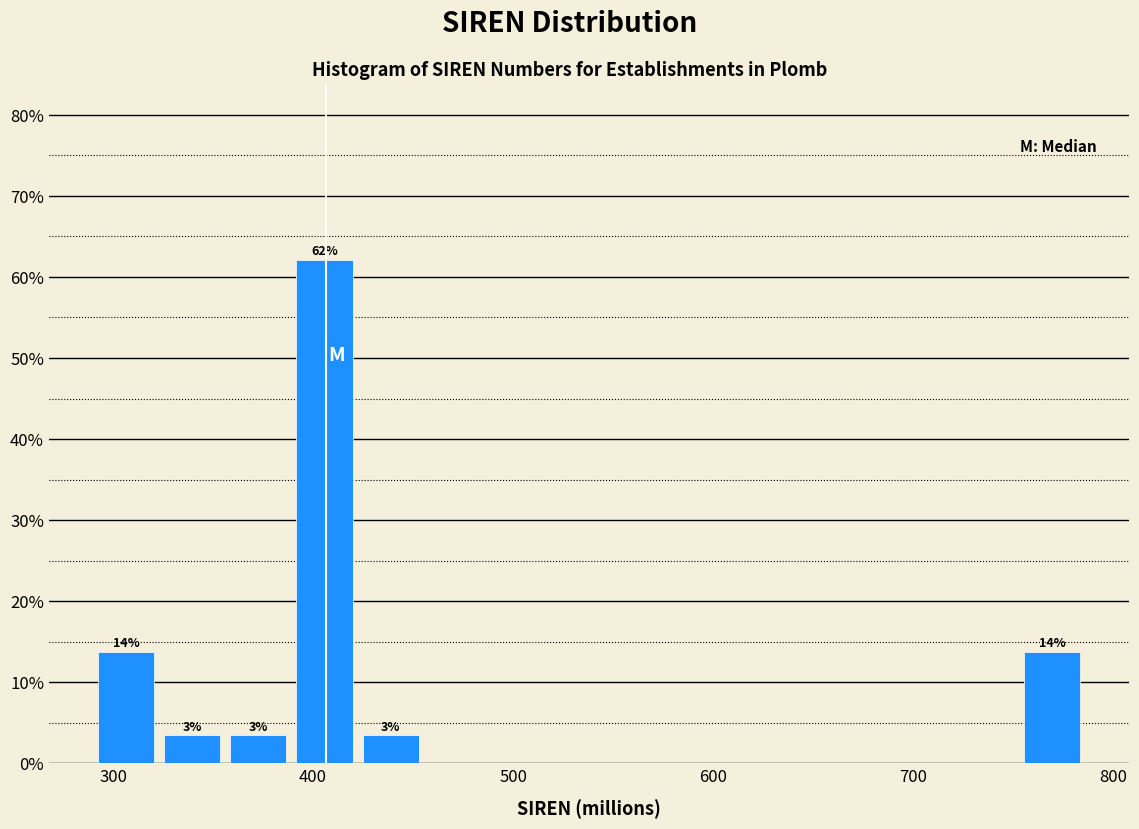

Read against the x-axis, roughly where is the centre of the tallest bar?

410